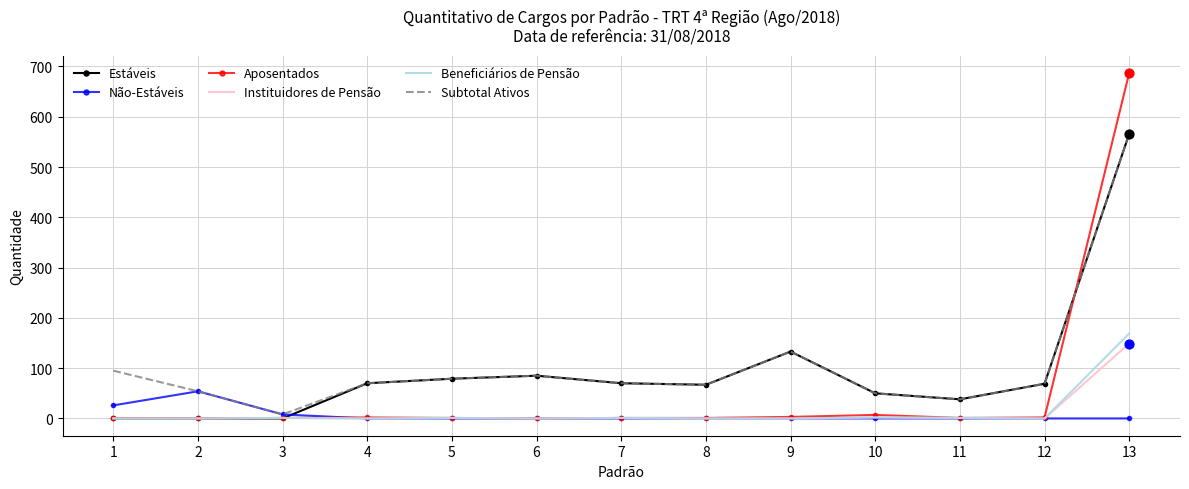

Which series has the widest spread of values?

Aposentados